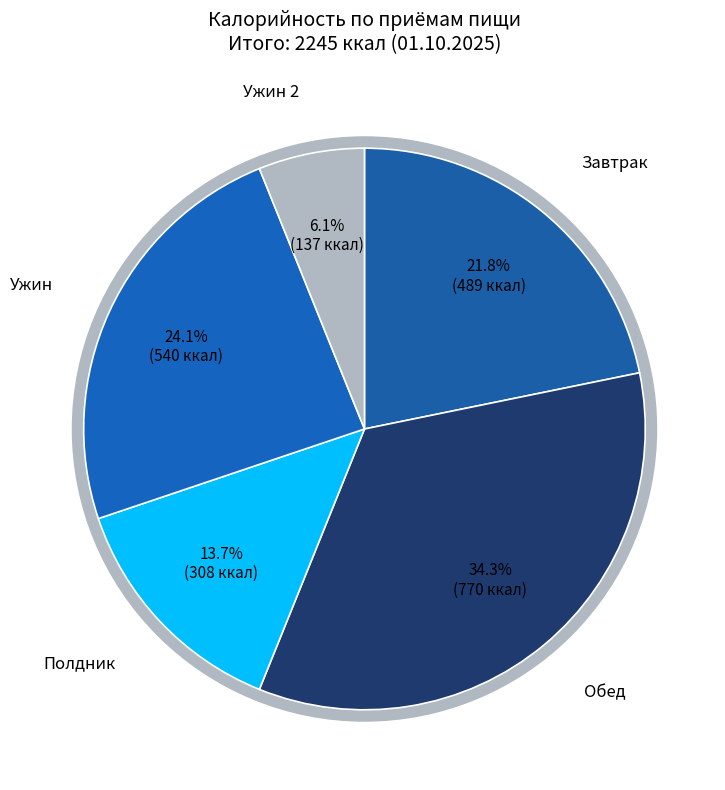

Which slice is the largest?

Обед